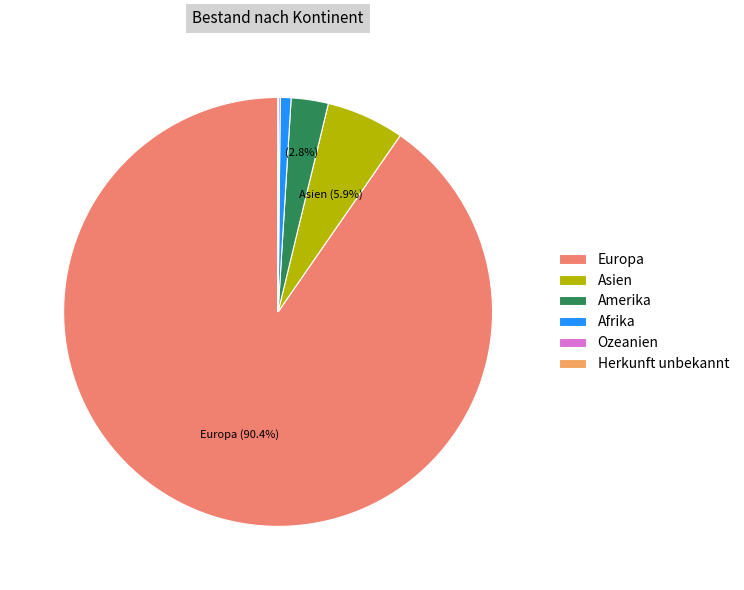

True or false: Herkunft unbekannt accounts for 1% of the total.

False